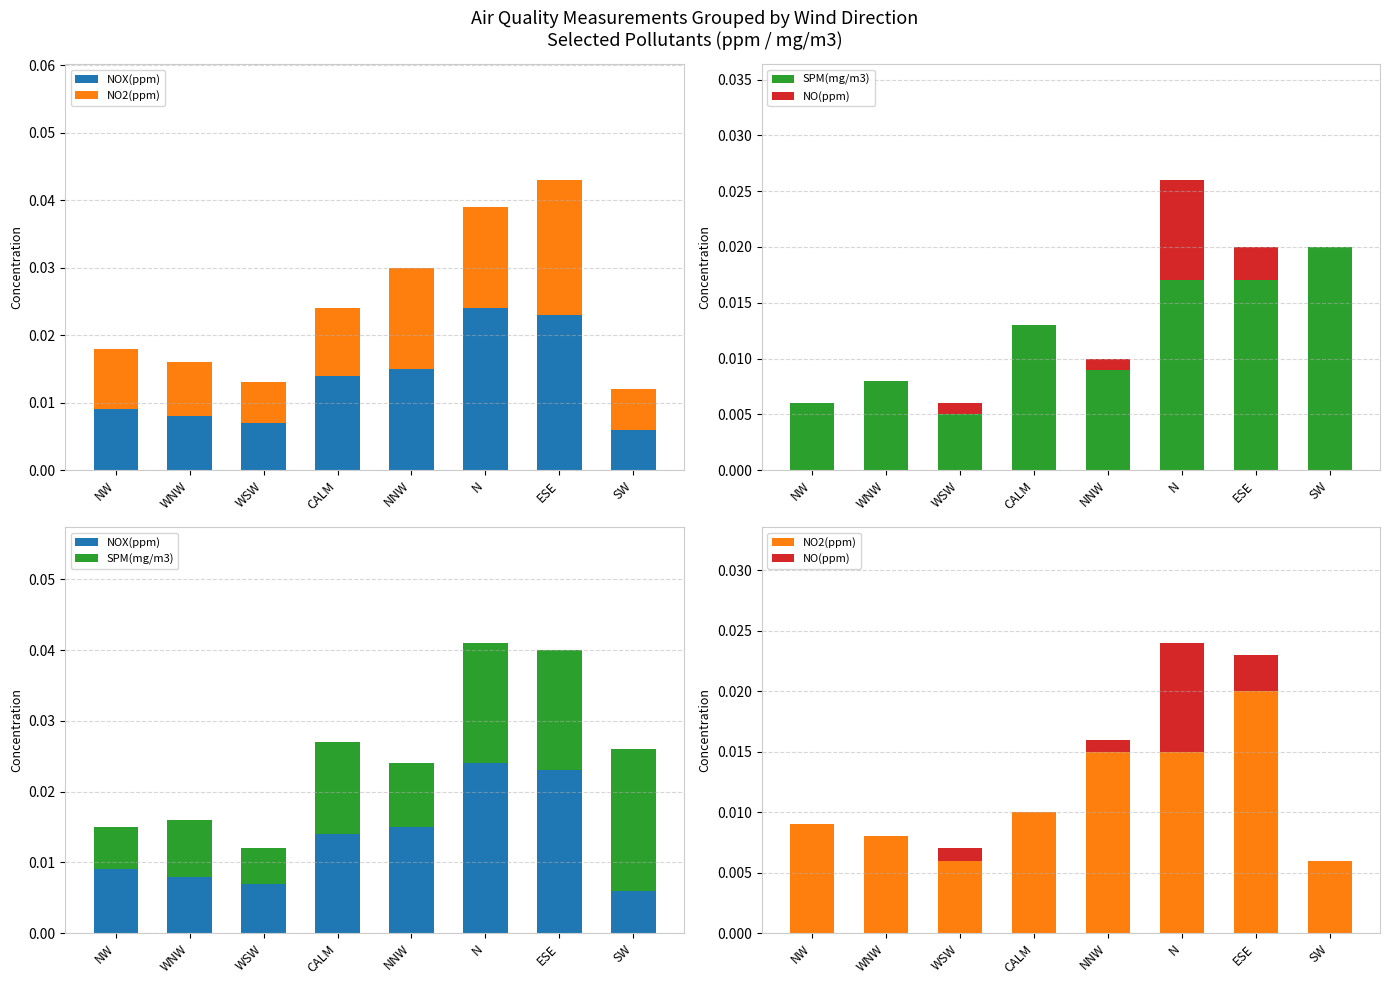

At which category is the sum across all series the highest?

N